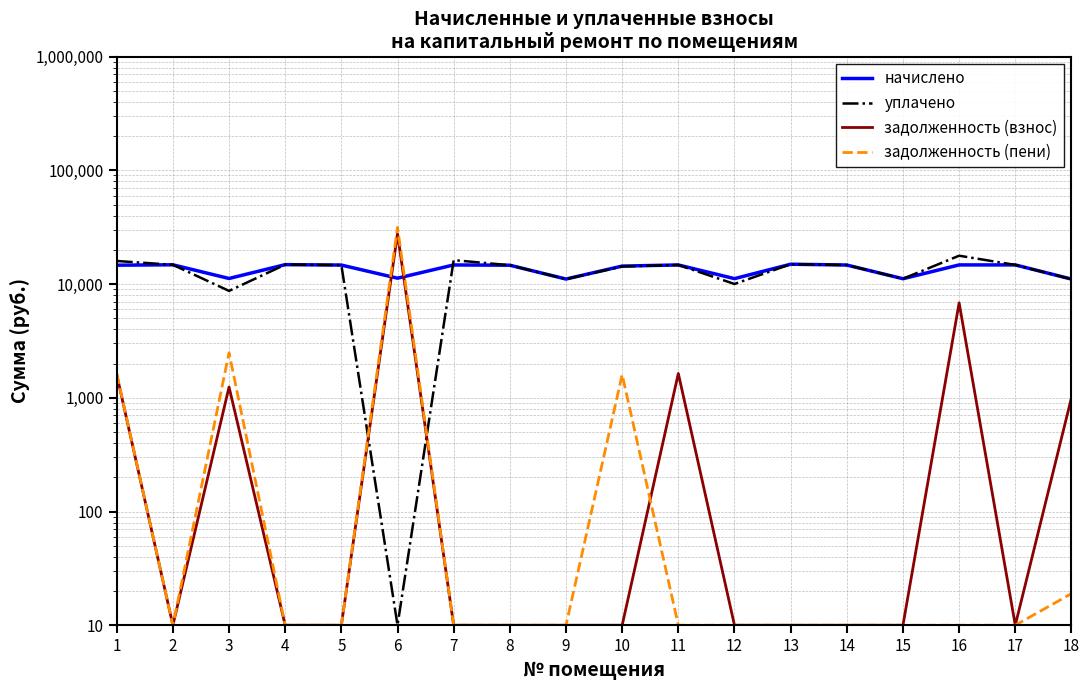

Is it true that уплачено equals 4974.5 at 15?

False